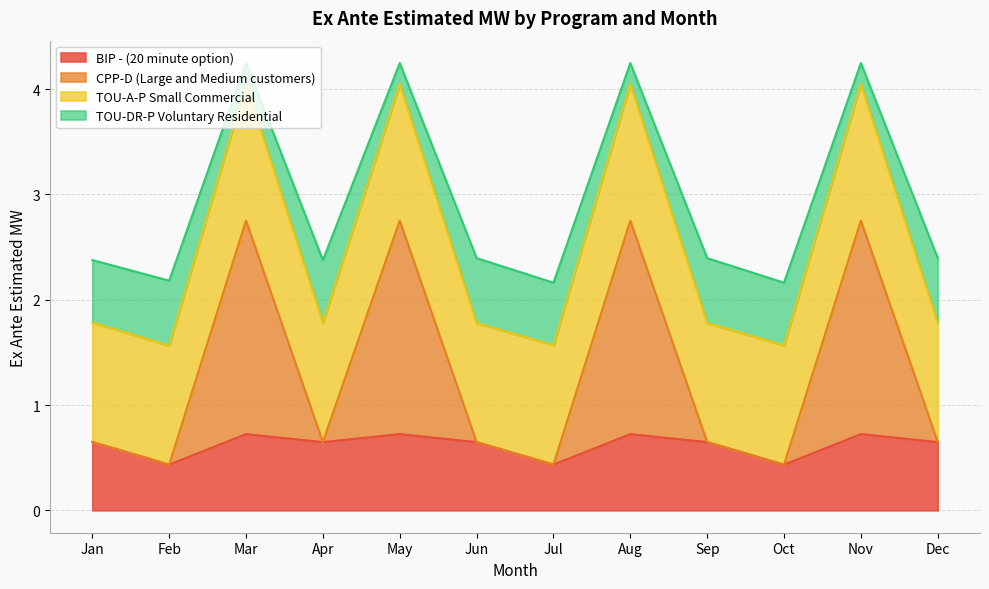

Is it true that BIP - (20 minute option) equals 1.1 at May?

False